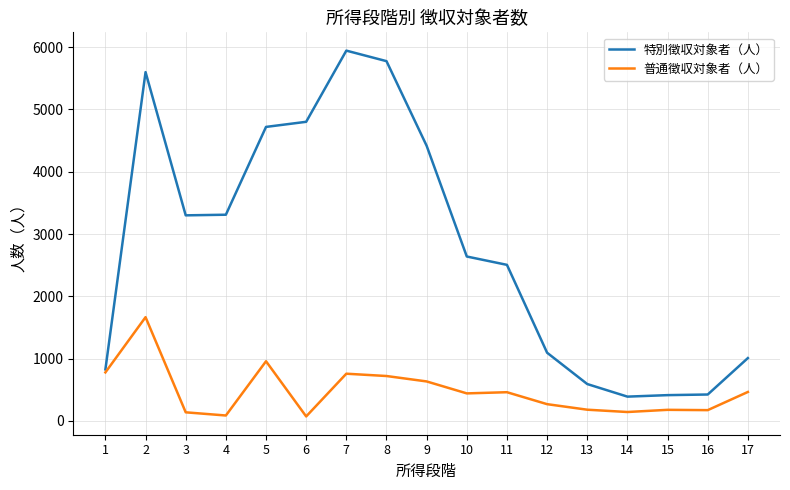

Between 1 and 5, which series saw the biggest shift?

特別徴収対象者（人）